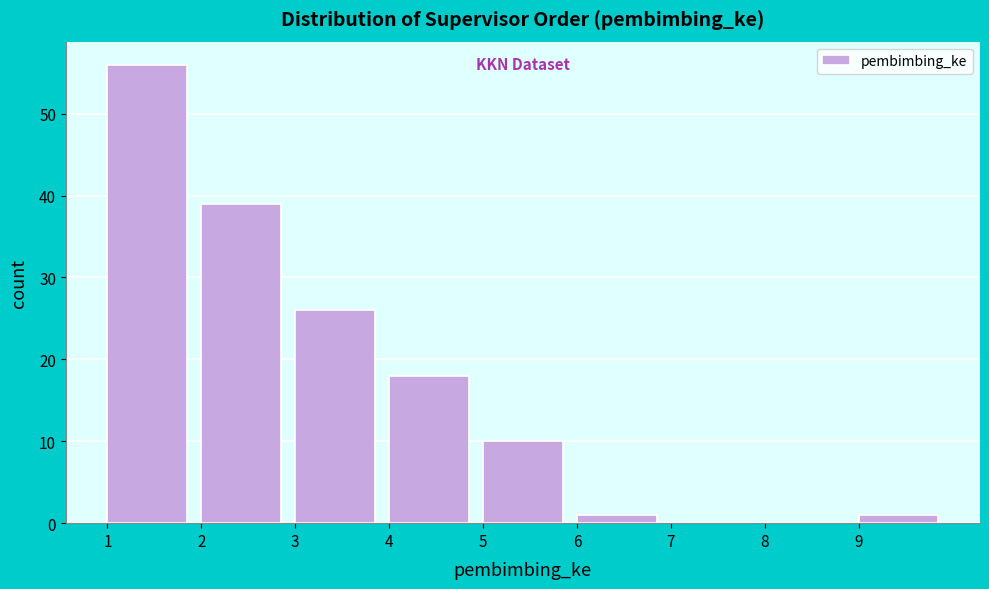

Reading left to right, transcribe this chart: for each bar, give the range it covers on the x-axis and its height. The values are not printed on the chart, so give them approximately, as read against the axis.

1 to 2: 56
2 to 3: 39
3 to 4: 26
4 to 5: 18
5 to 6: 10
6 to 7: 1
7 to 8: 0
8 to 9: 0
9 to 10: 1